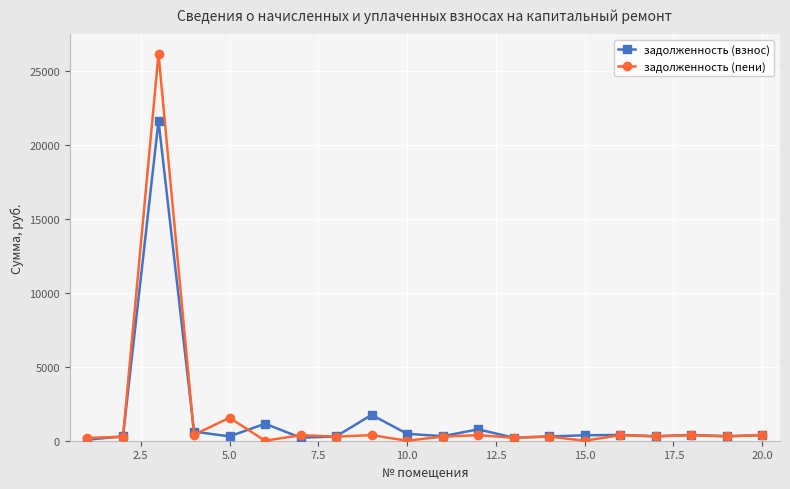

Which series has the largest range (max minus min)?

задолженность (пени)